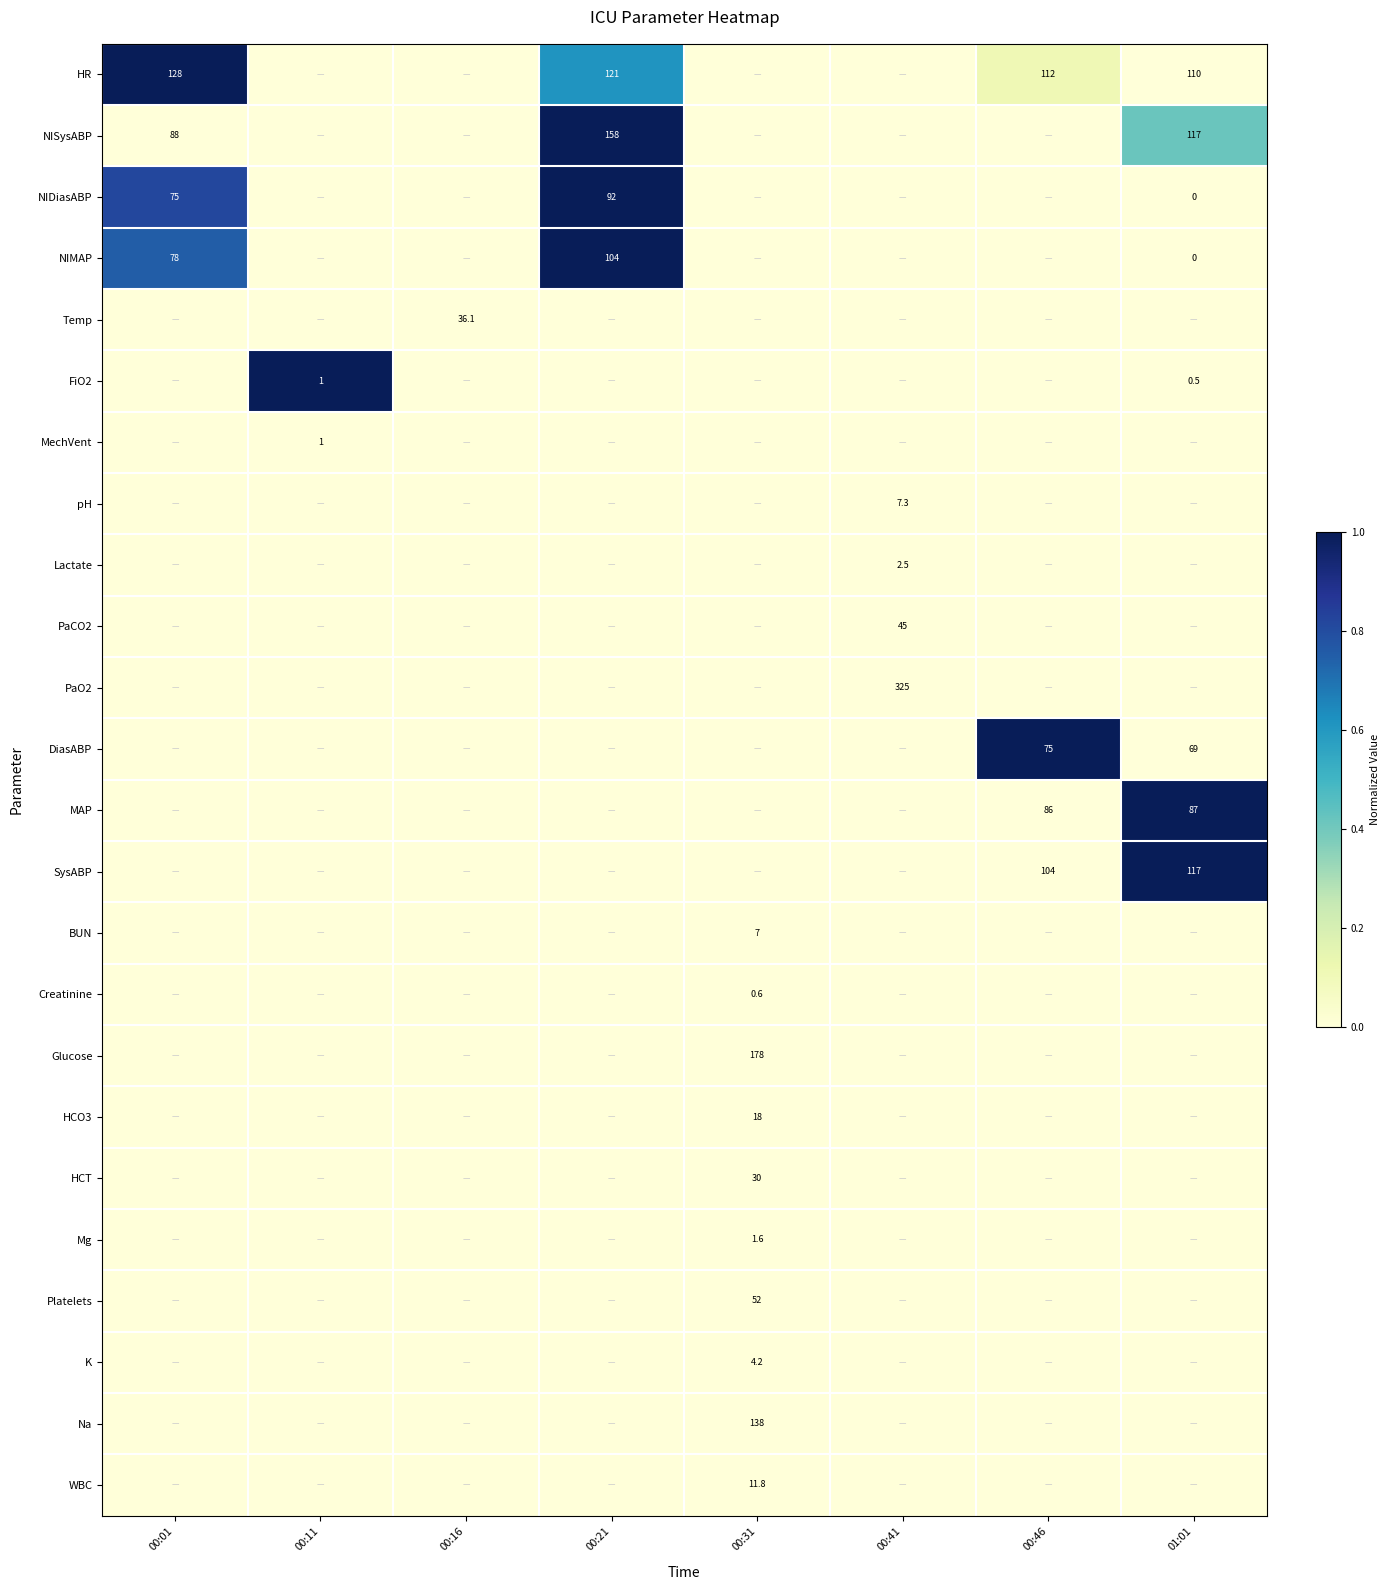

Rank the series by their maximum value, from lowest to highest.

Temp, MechVent, pH, Lactate, PaCO2, PaO2, BUN, Creatinine, Glucose, HCO3, HCT, Mg, Platelets, K, Na, WBC, HR, NISysABP, NIDiasABP, NIMAP, FiO2, DiasABP, MAP, SysABP